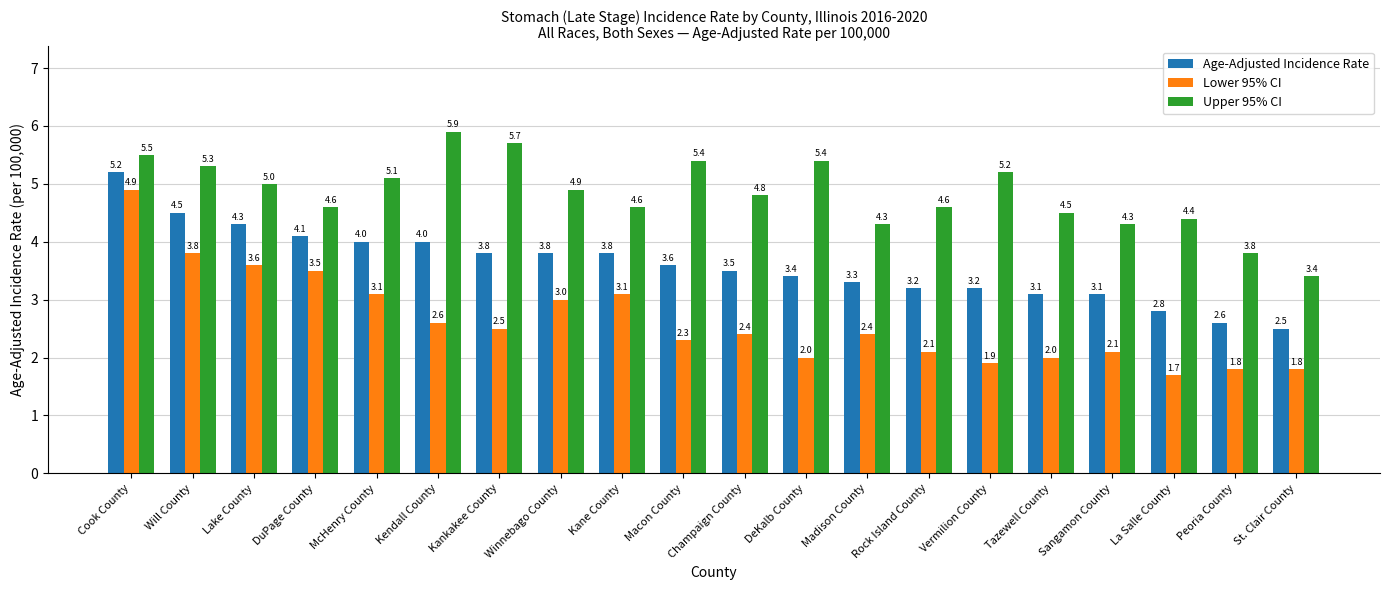

What position from the left is Tazewell County?

16